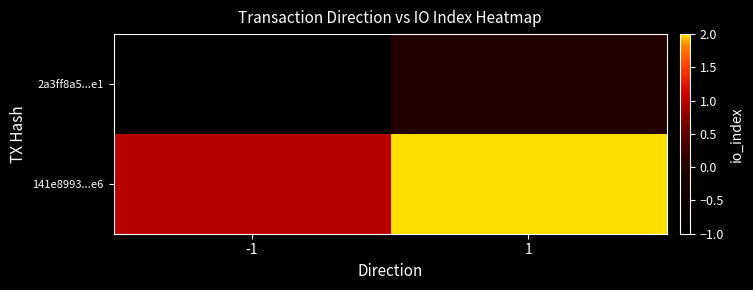

Which series has the largest total across all categories?

141e8993...e6